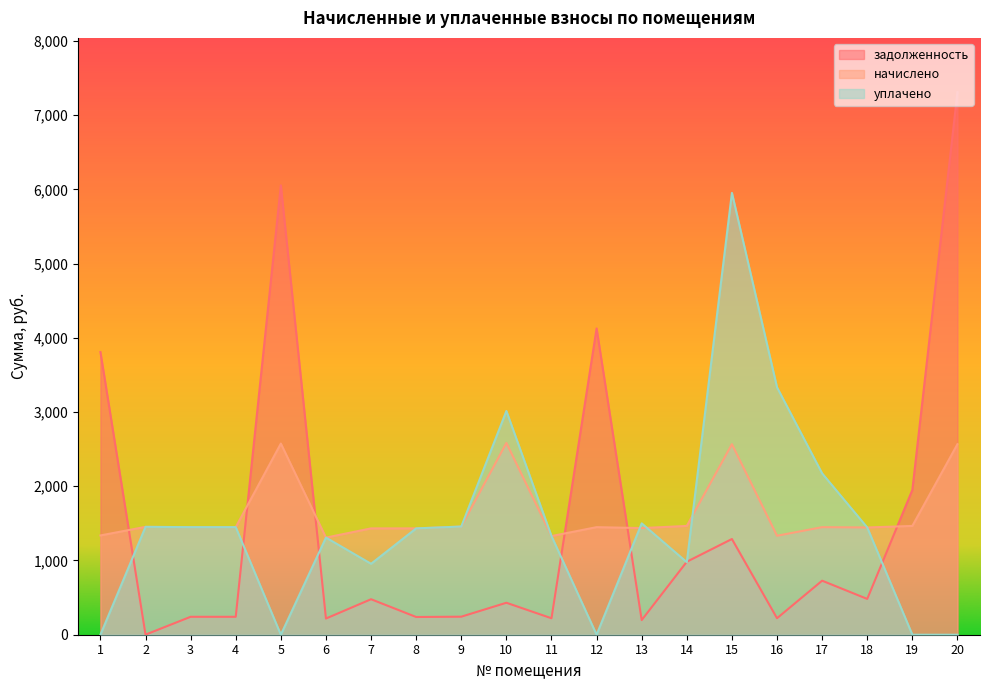

What is the difference between the начислено values at 15 and 10?

16.6